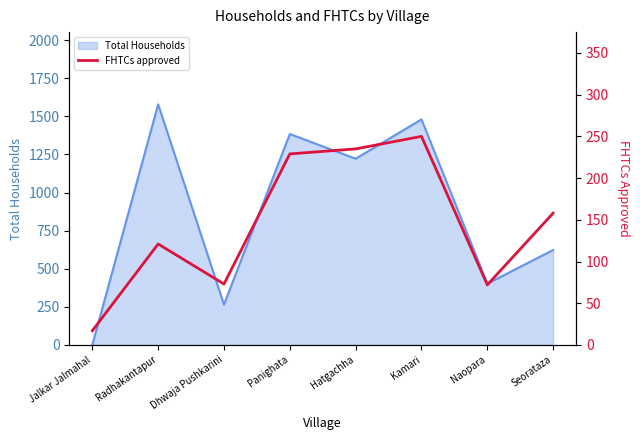

At which label does Total Households reach its peak?

Radhakantapur